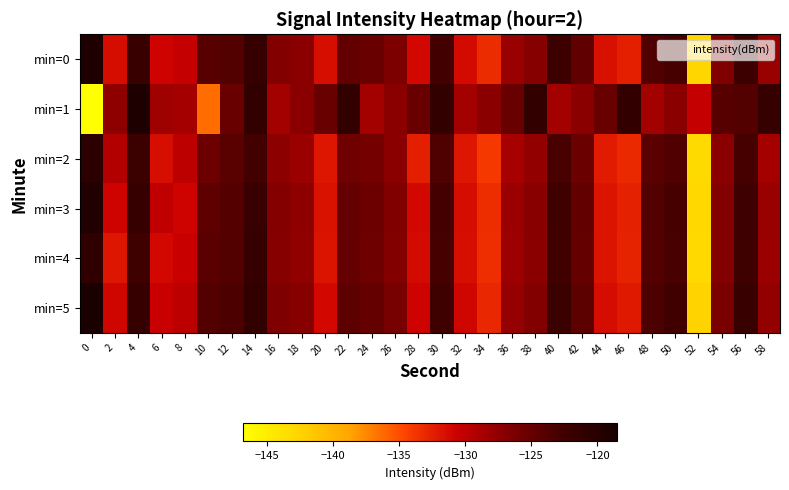

List the series in order of their peak value, lowest first.

min=4, min=2, min=3, min=1, min=0, min=5